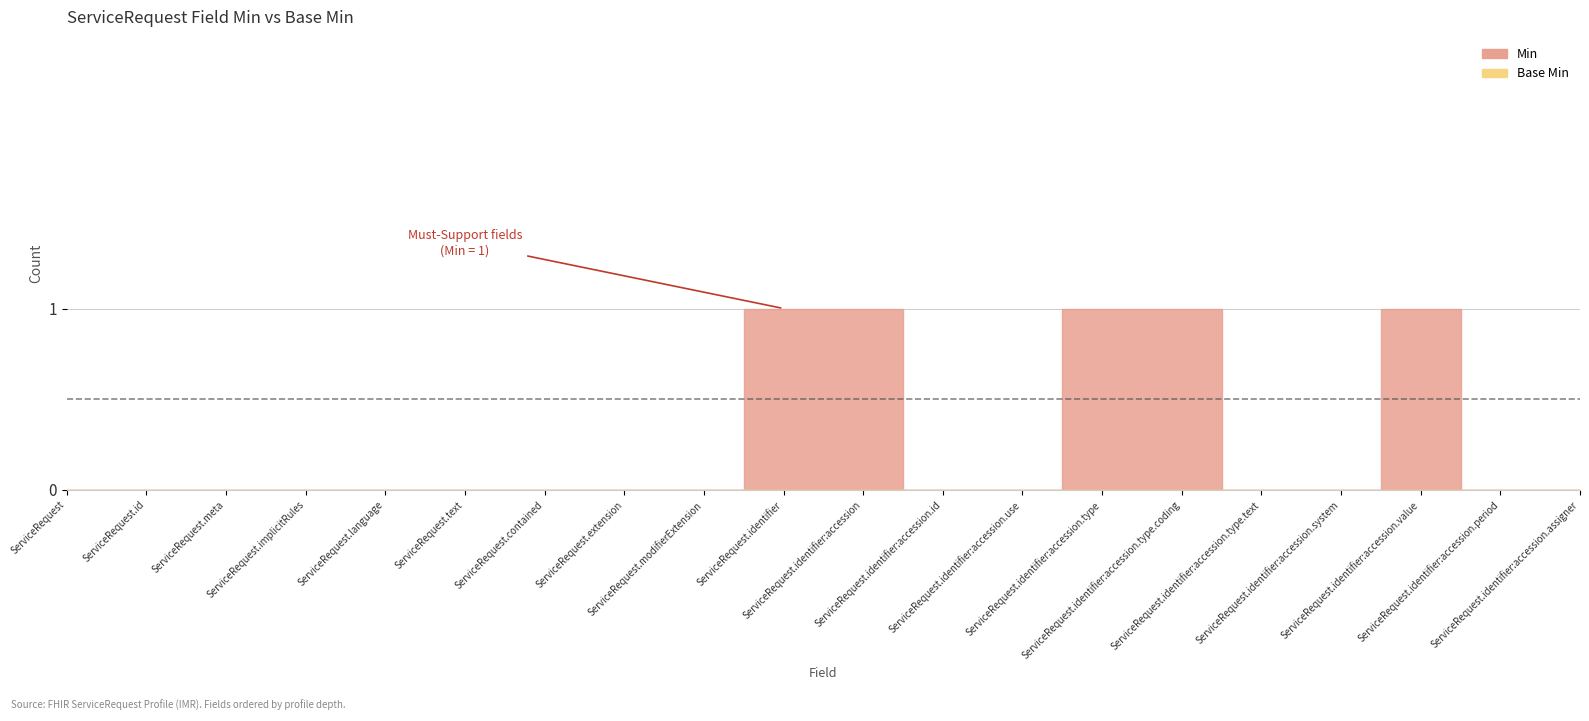

Reading left to right, extract all data points from this chart.

Min: 0	0	0	0	0	0	0	0	0	1	1	0	0	1	1	0	0	1	0	0
Base Min: 0	0	0	0	0	0	0	0	0	0	0	0	0	0	0	0	0	0	0	0